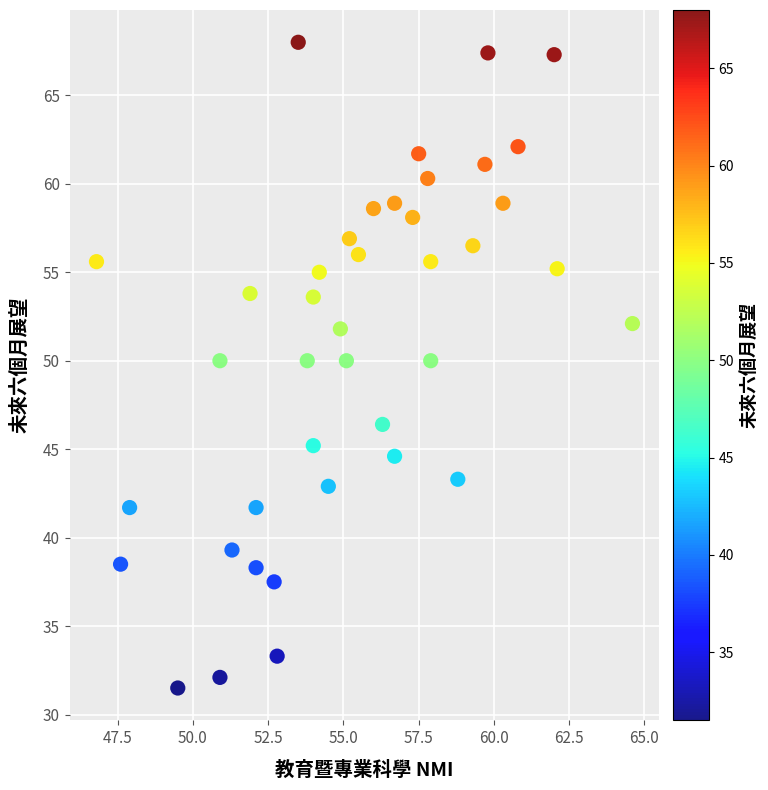

What is the range of Y values (max minus min)?

36.5